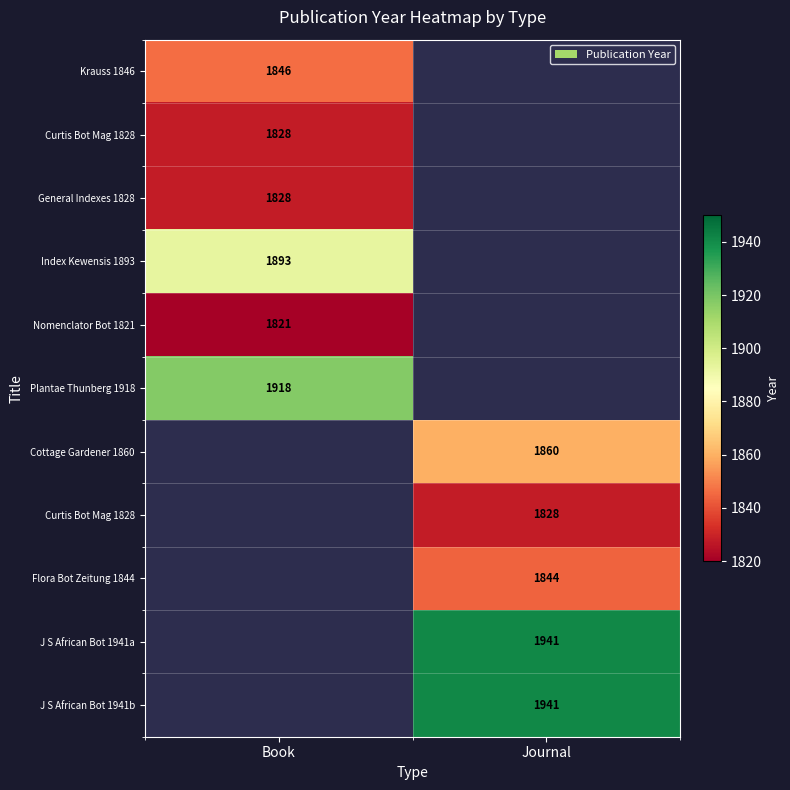

How many distinct data groups are displayed?

11